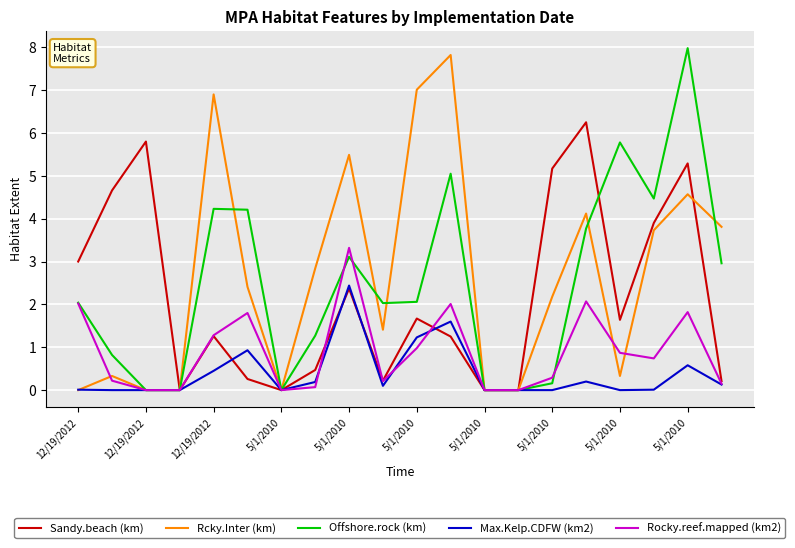

What is the maximum value for Offshore.rock (km)?

8.0